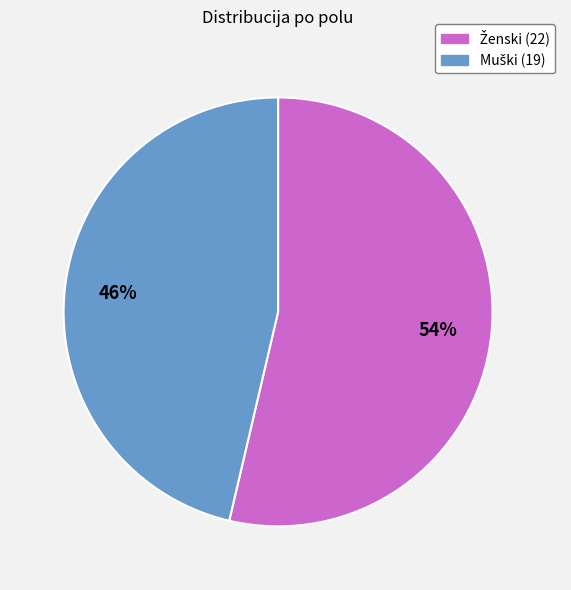

Does any single category account for the majority?

Yes